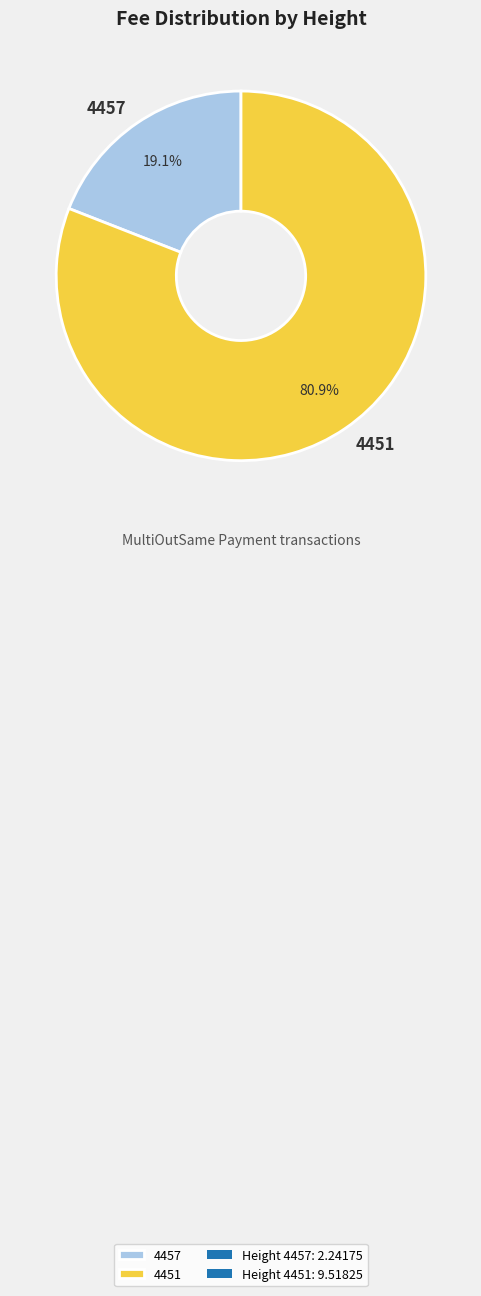

Which has a higher value, 4457 or 4451?

4451